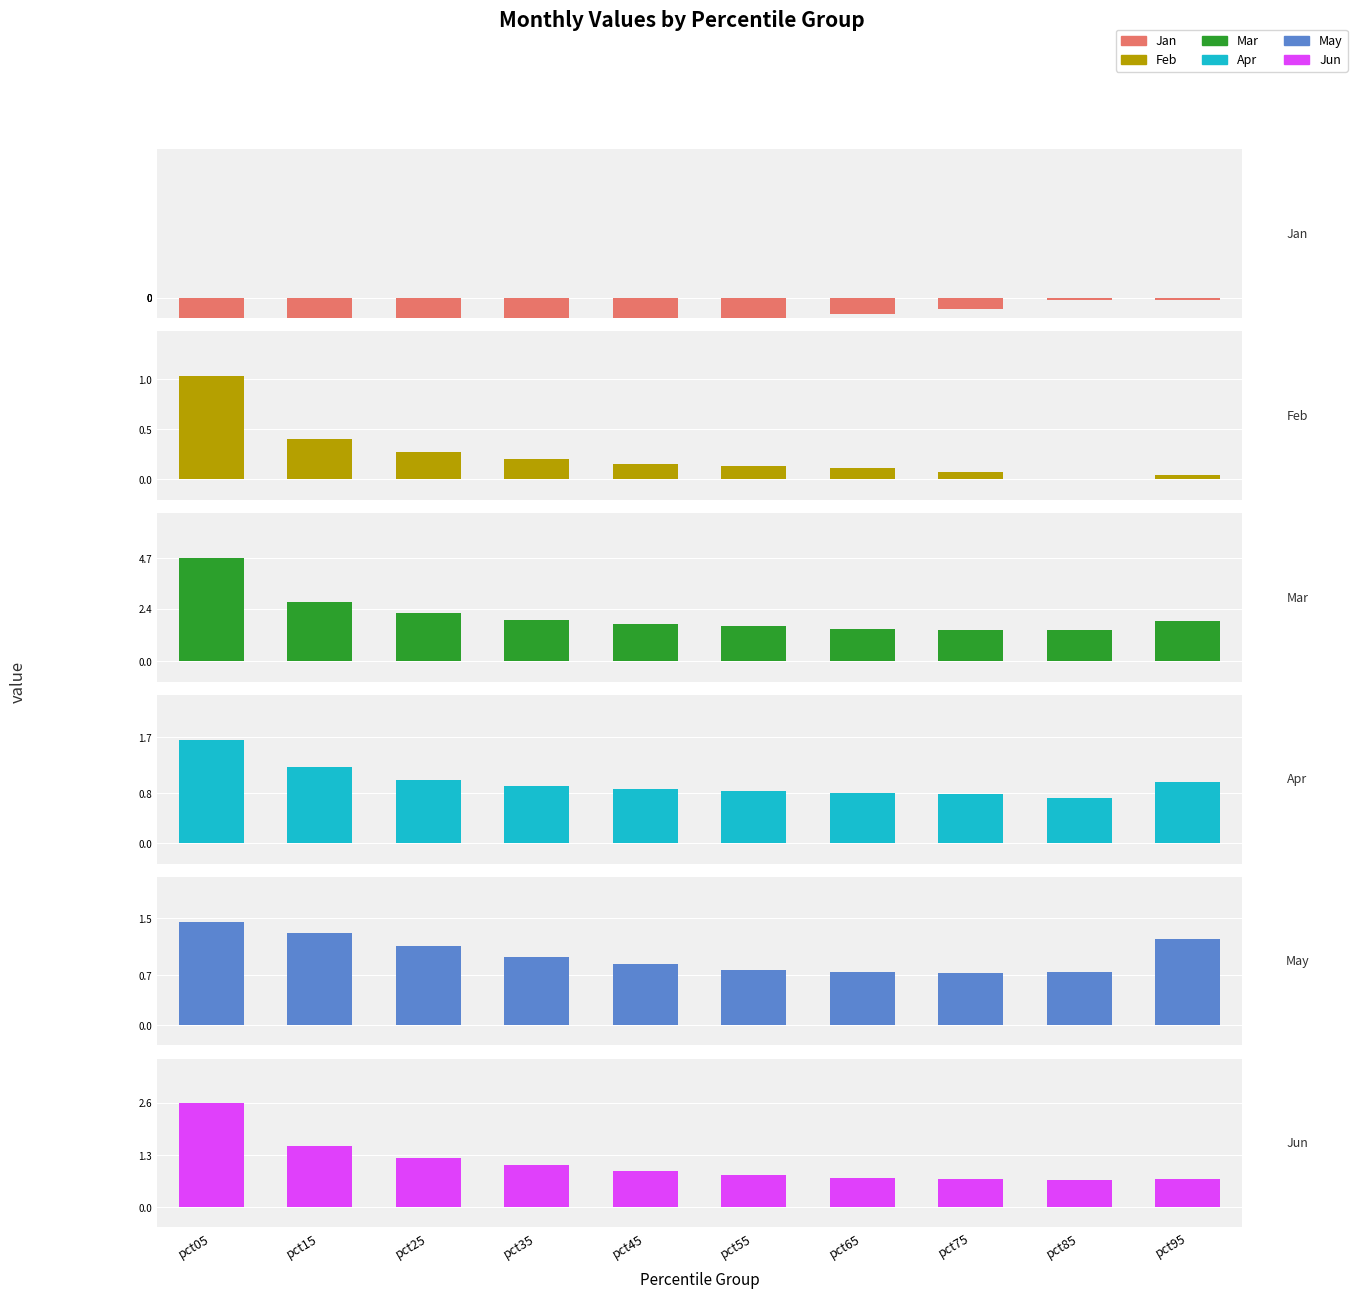

What is the difference between the Mar values at pct65 and pct25?

0.7